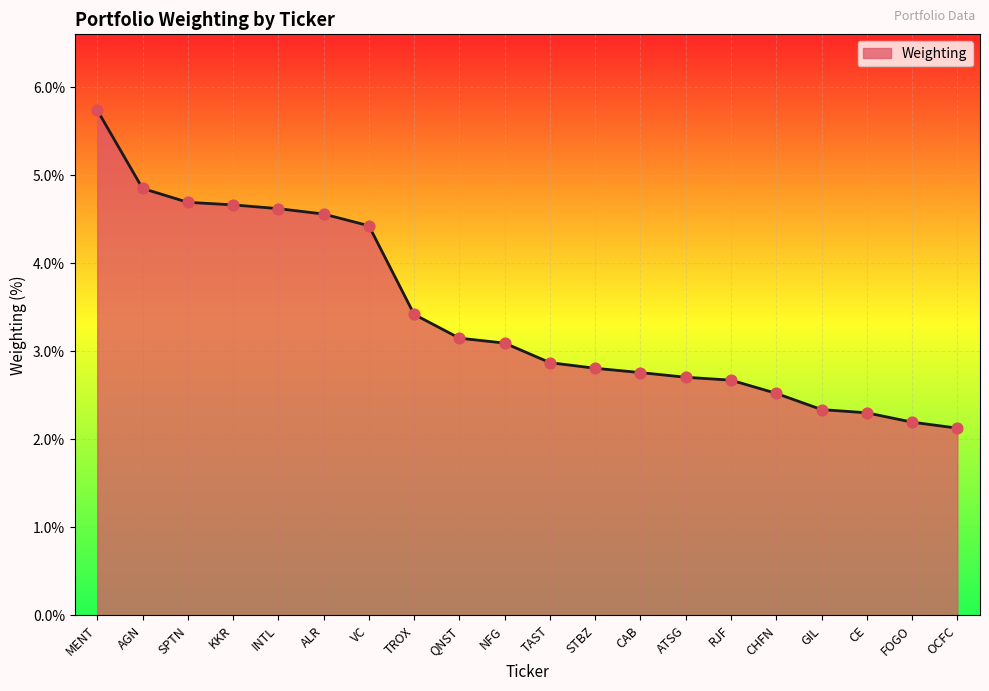

What is the change in value from VC to GIL?

-2.1